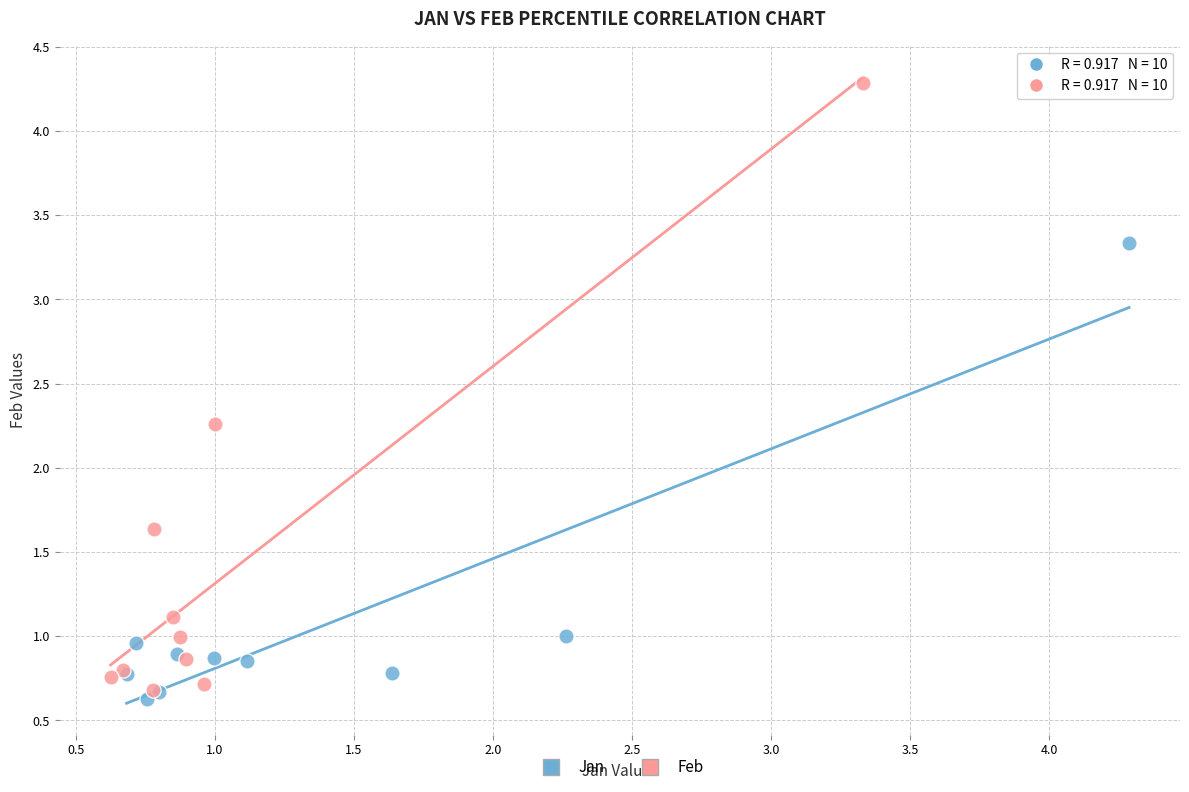

Which series has the widest spread of Y values?

Feb